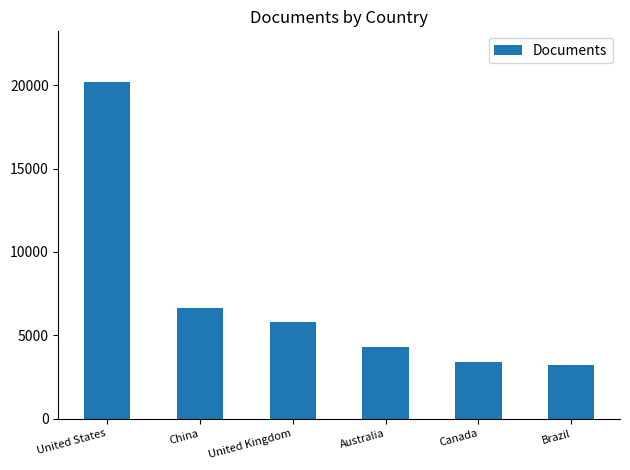

Approximately how many times larger is the value at China compared to United States?

0.3